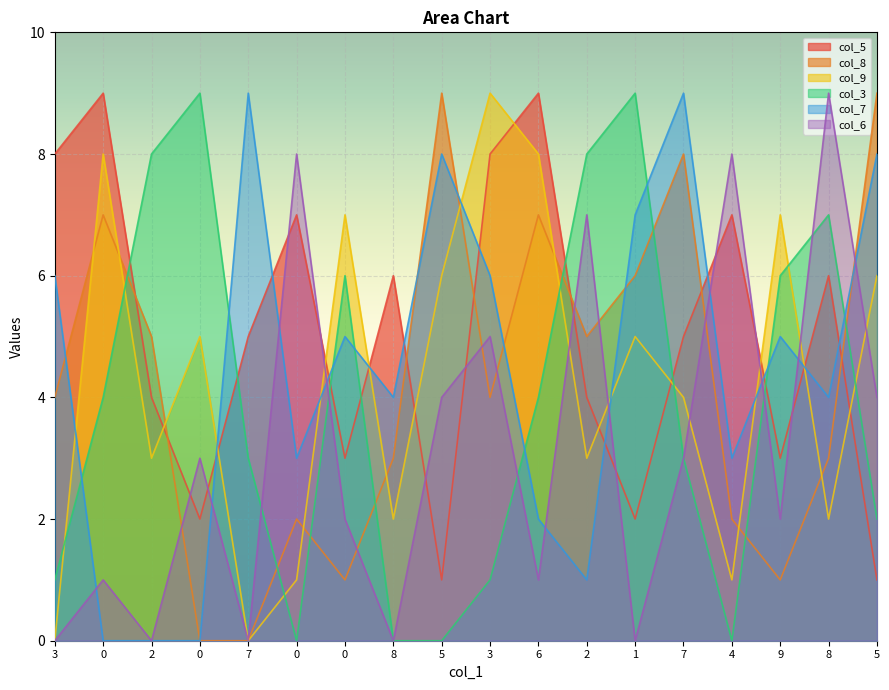

List the labels in order of col_5 value, largest first.

0, 6, 3, 3, 0, 4, 8, 8, 7, 7, 2, 2, 0, 9, 0, 1, 5, 5